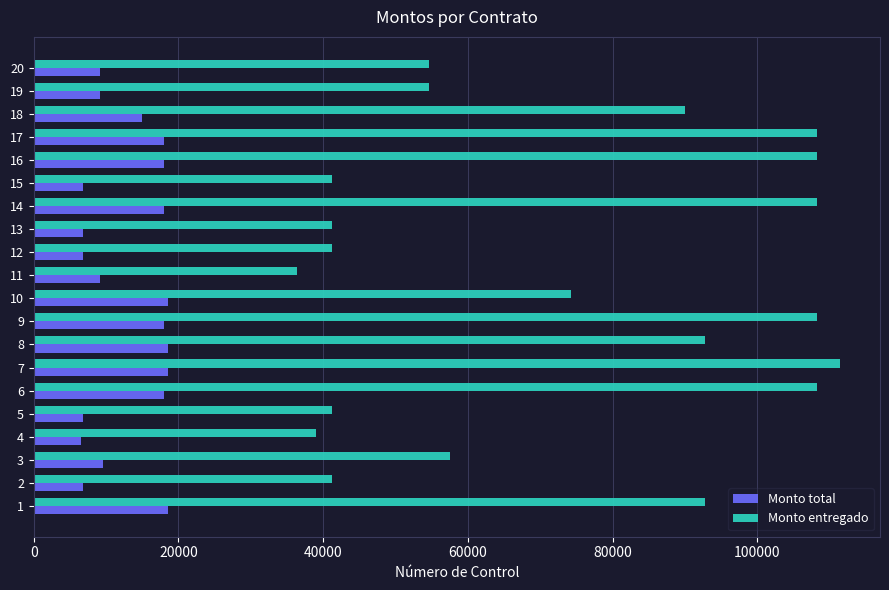

Where is Monto entregado nearest to the value 73871?

10